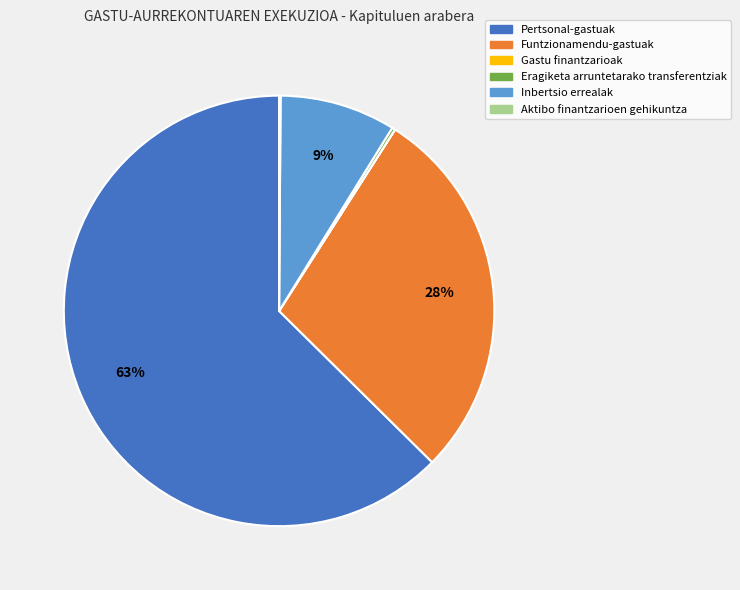

Which slice represents more than half of the pie?

Pertsonal-gastuak